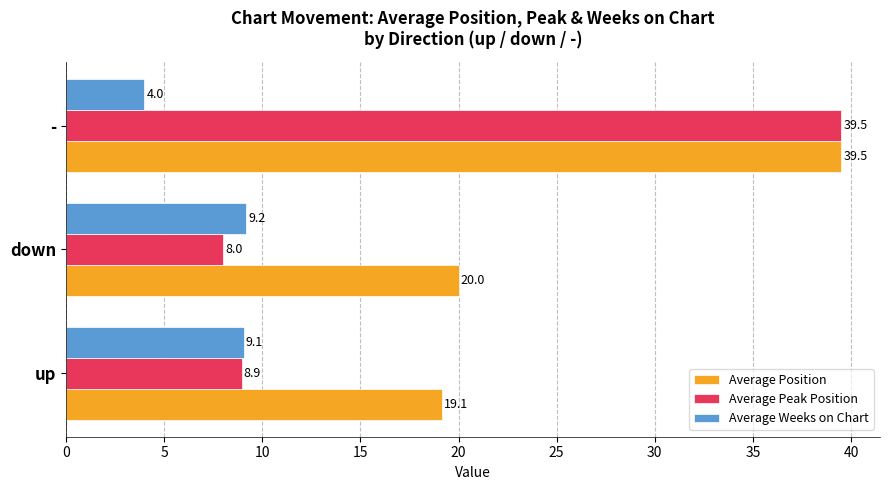

Which series has the largest range (max minus min)?

Average Peak Position